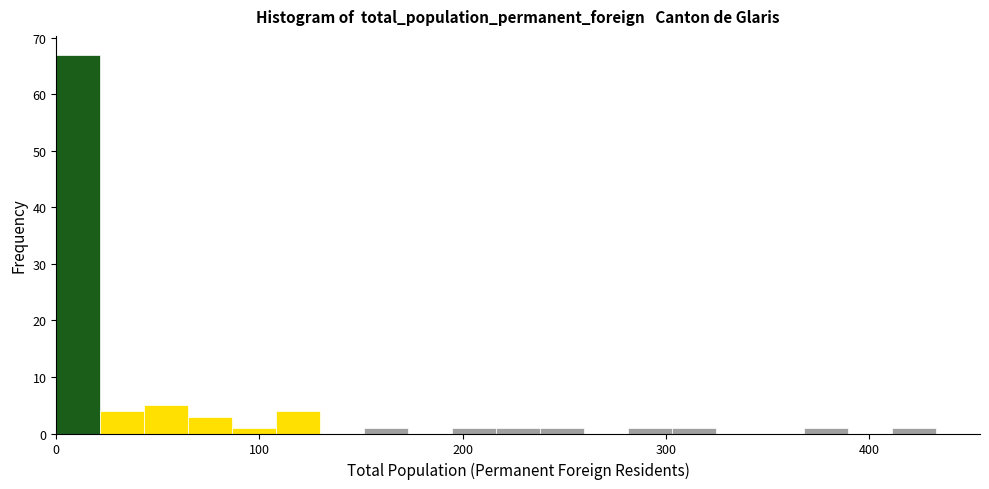

Around what value on the x-axis is the tallest bar? Give the approximate position of its centre, as read against the axis.

10